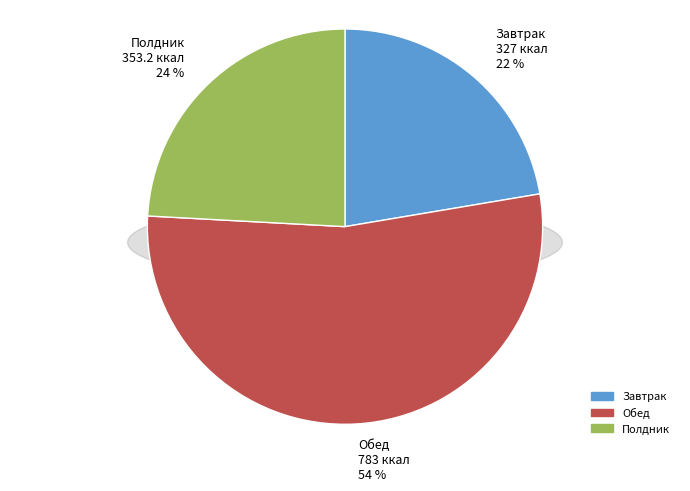

To the nearest percent, what is the difference between the Полдник and Обед slice percentages?

29%